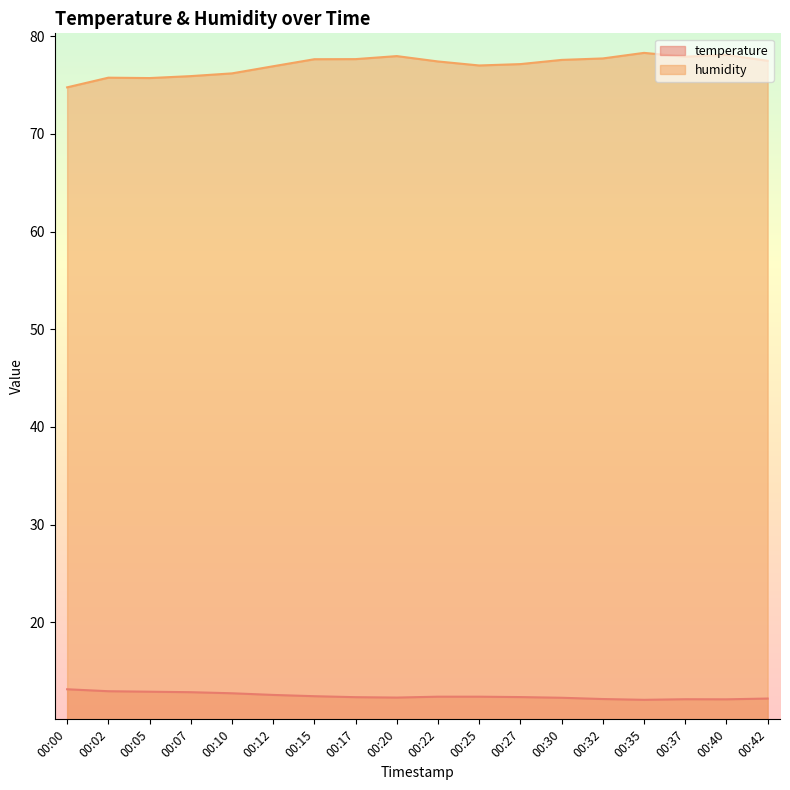

What is the highest value of the humidity series?

78.3